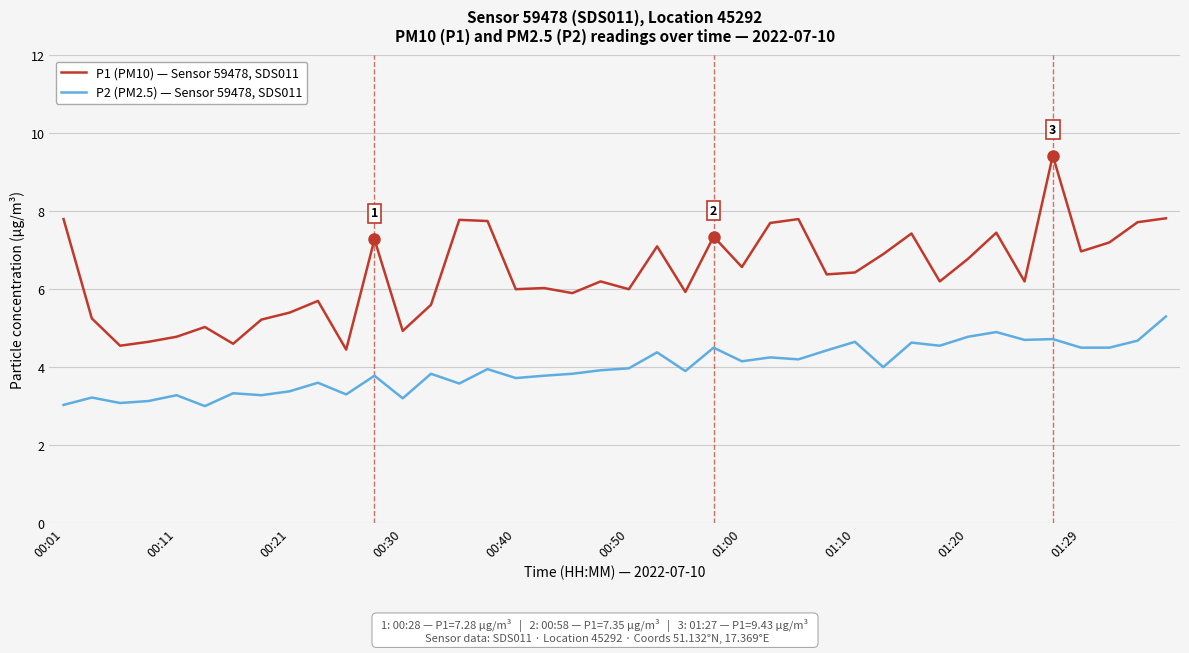

What is the difference between the maximum and minimum values in the P2 (PM2.5) — Sensor 59478, SDS011 series?

2.3